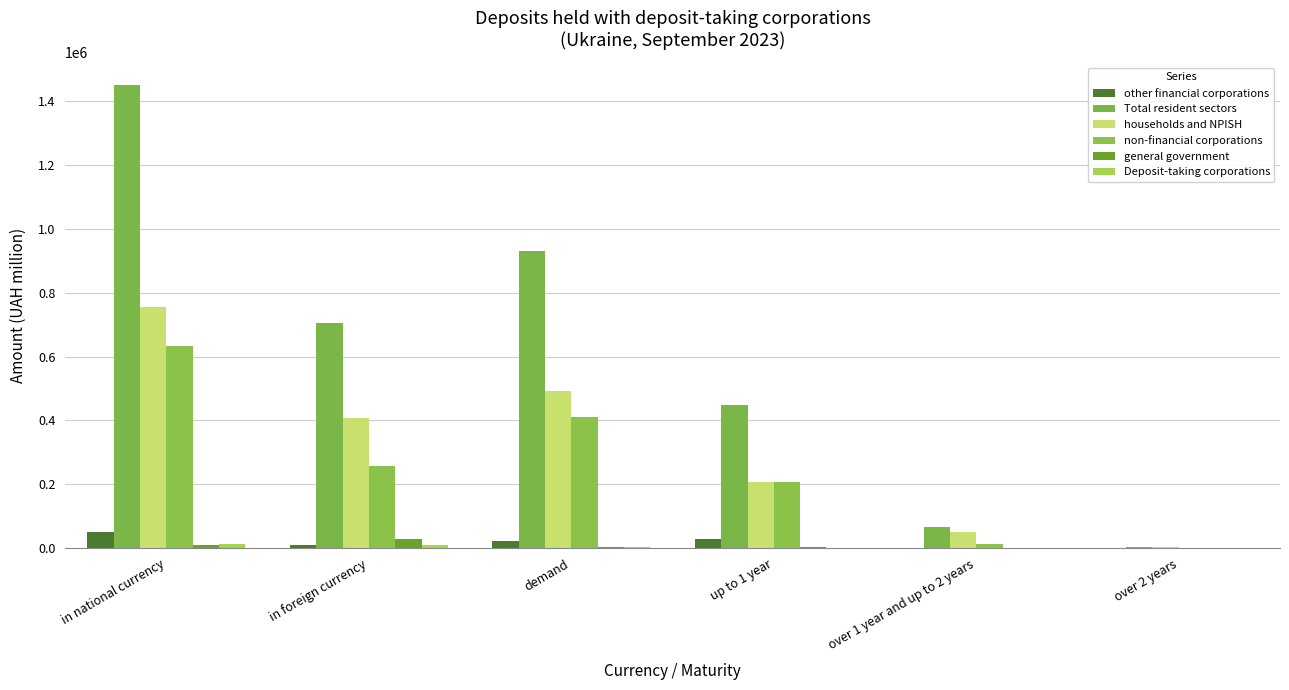

How many series are shown in this chart?

6